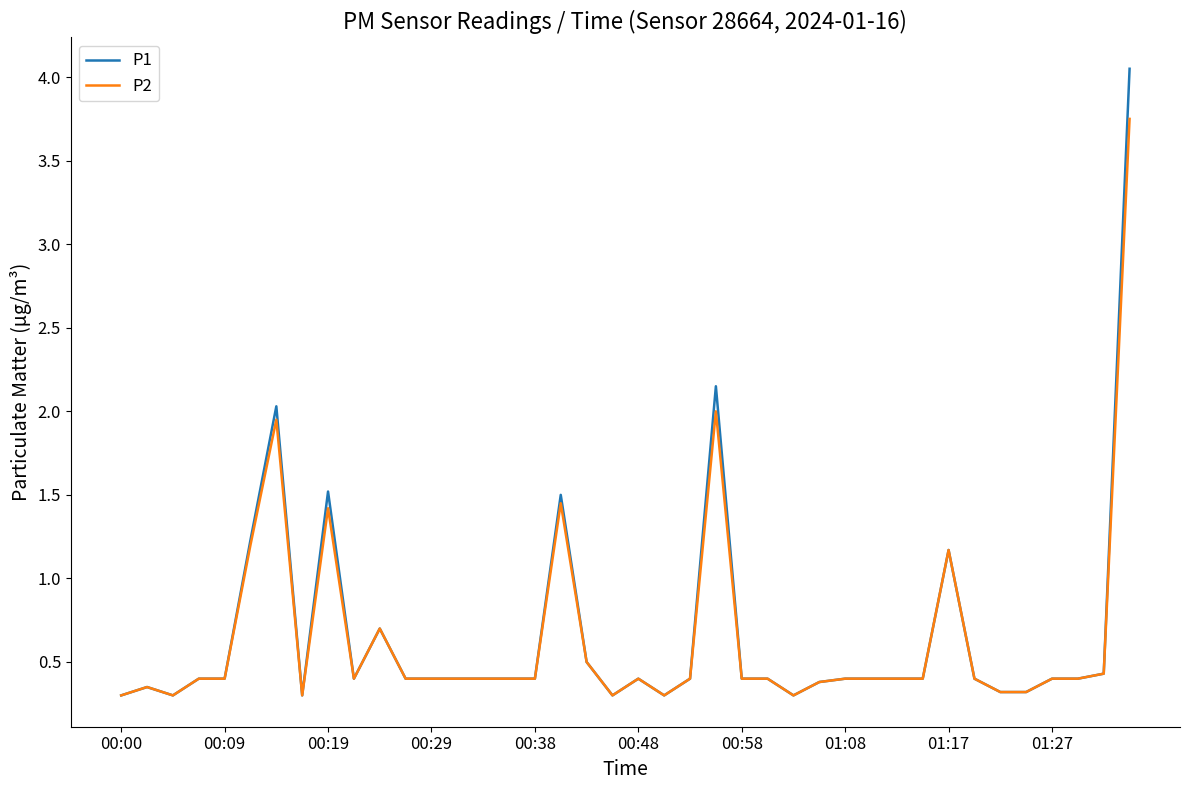

Rank the series by their maximum value, from lowest to highest.

P2, P1